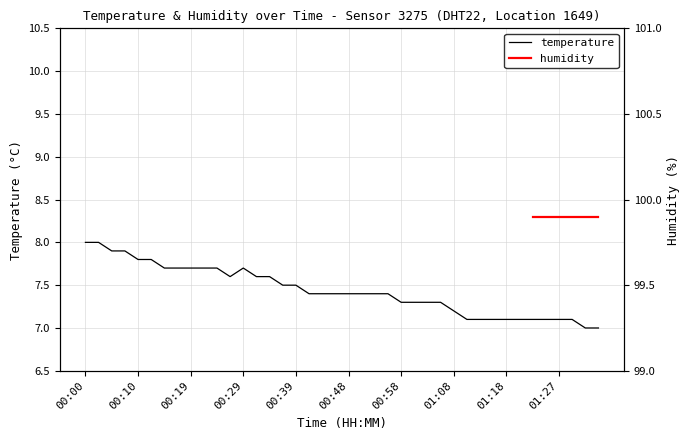

Is it true that the value at 00:24 is 7.7?

True